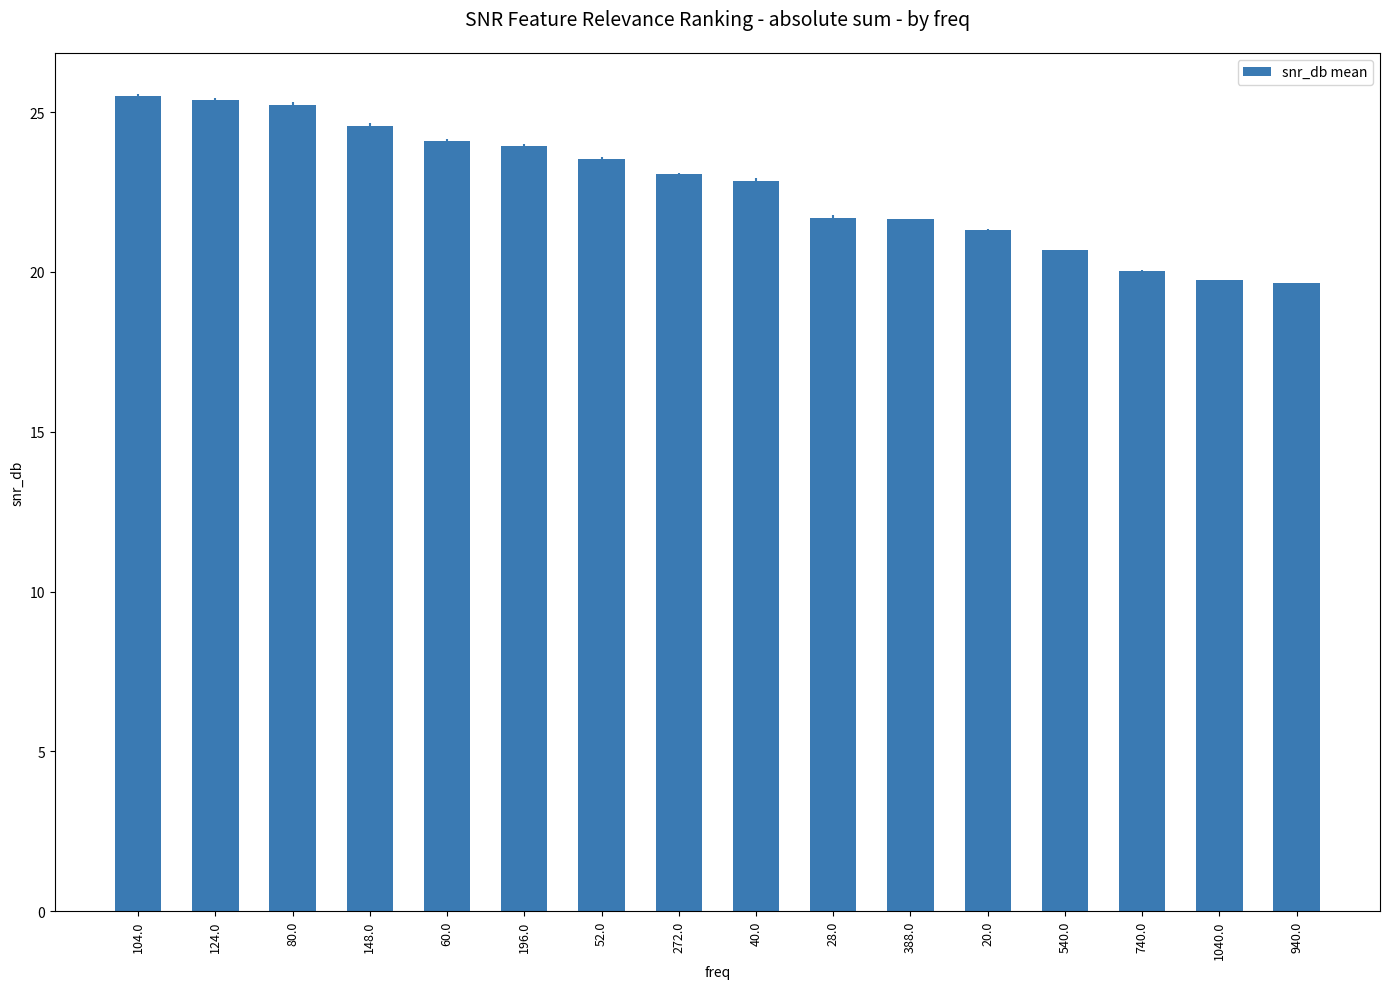

Reading right to left, transcribe all the data shown in this chart.

19.7	19.7	20.0	20.7	21.3	21.7	21.7	22.8	23.1	23.5	23.9	24.1	24.6	25.2	25.4	25.5